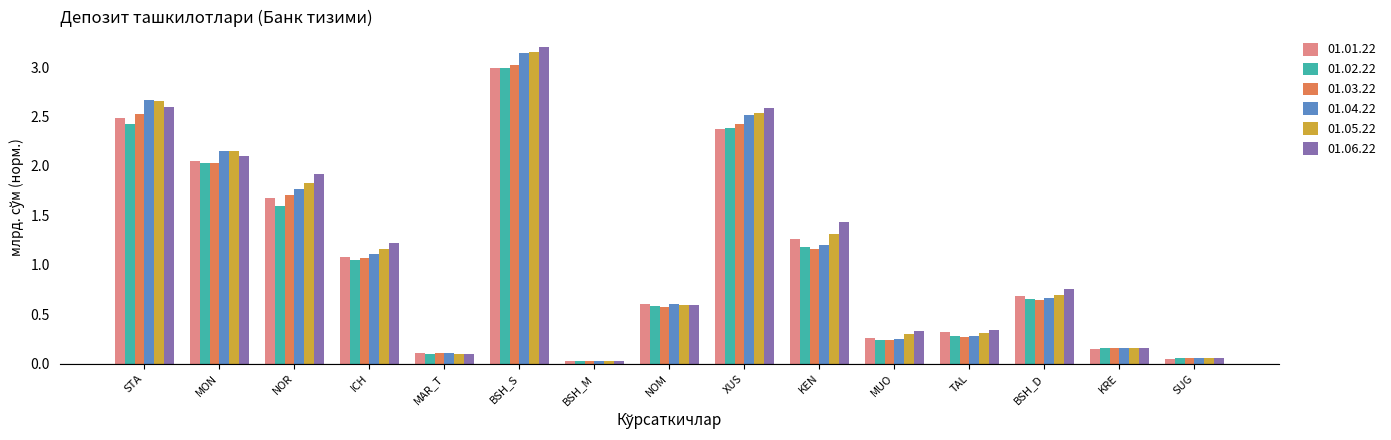

What is the sum of the 01.02.22 values at NOR and TAL?

1.9